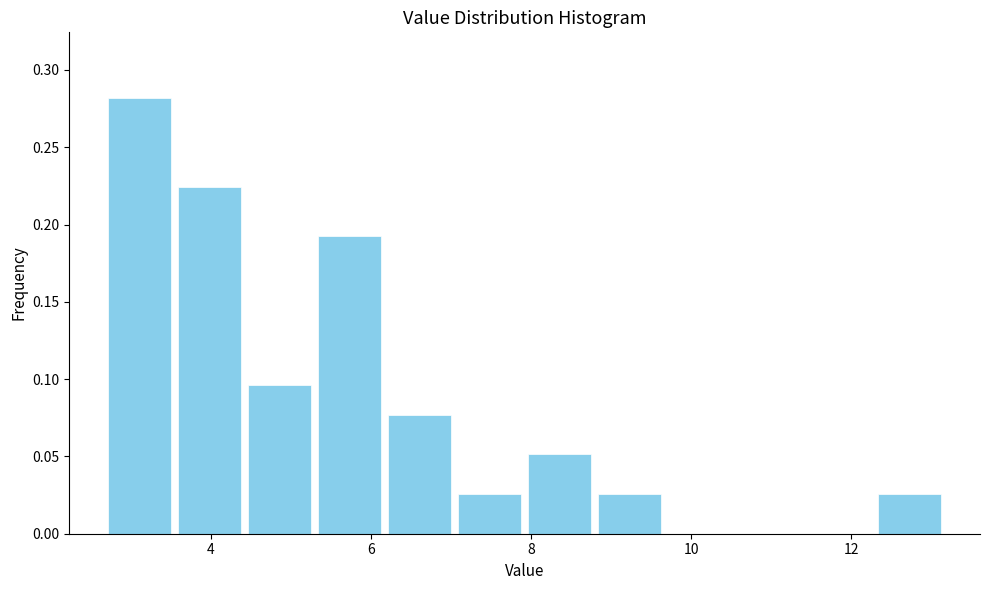

Reading left to right, transcribe this chart: for each bar, give the range it covers on the x-axis and its height. Neither the bar edges nor the heights are printed on the chart, so give them approximately, as read against the axes.

2.6 to 3.6: 0.280
3.6 to 4.4: 0.225
4.4 to 5.2: 0.095
5.2 to 6.2: 0.190
6.2 to 7.0: 0.075
7.0 to 8.0: 0.025
8.0 to 8.8: 0.050
8.8 to 9.6: 0.025
9.6 to 10.6: 0
10.6 to 11.4: 0
11.4 to 12.2: 0
12.2 to 13.2: 0.025